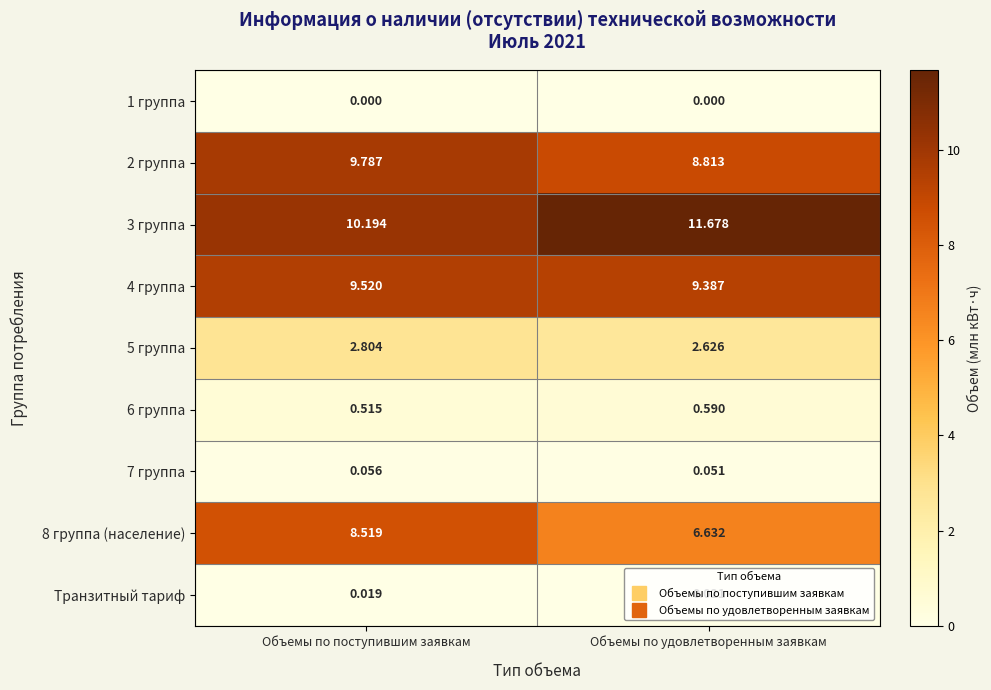

Which series changed the most between Объемы по поступившим заявкам and Объемы по удовлетворенным заявкам?

8 группа (население)